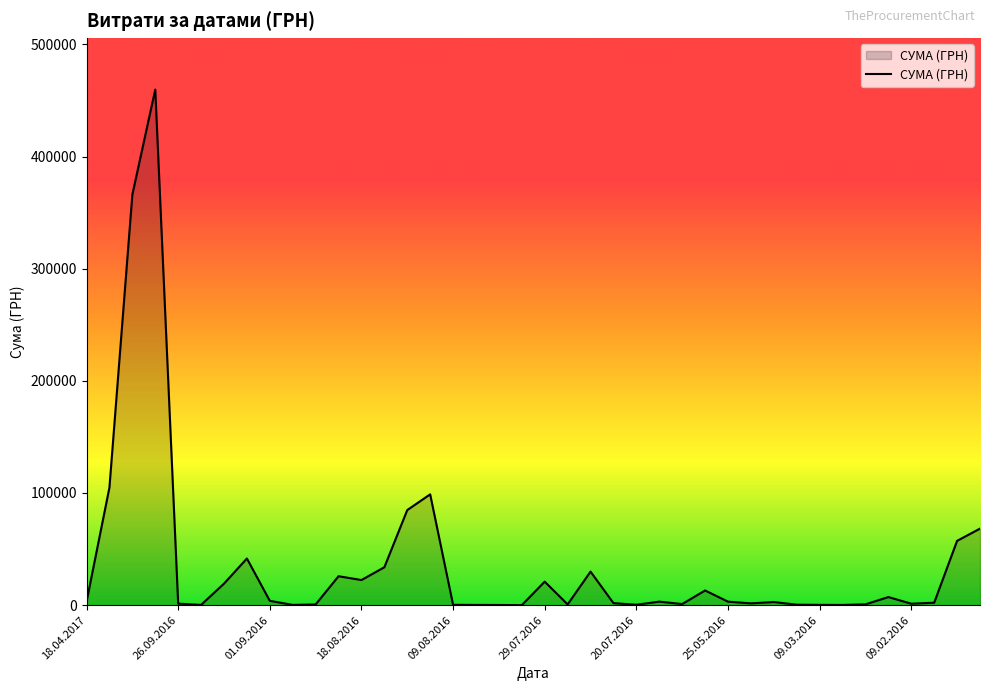

What is the maximum value shown in the chart?

459692.9